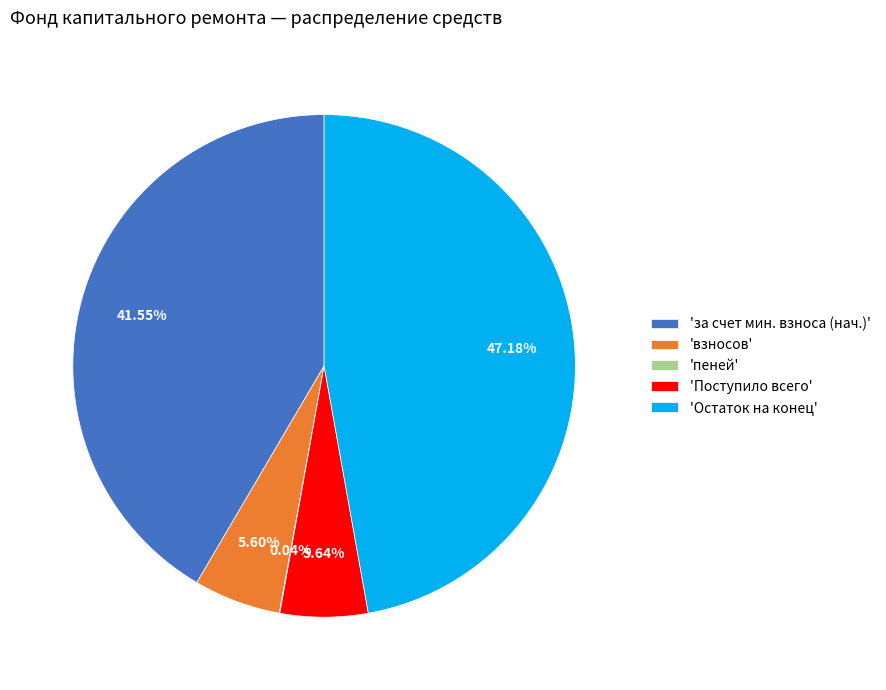

Which has a higher value, 'Остаток на конец' or 'взносов'?

'Остаток на конец'